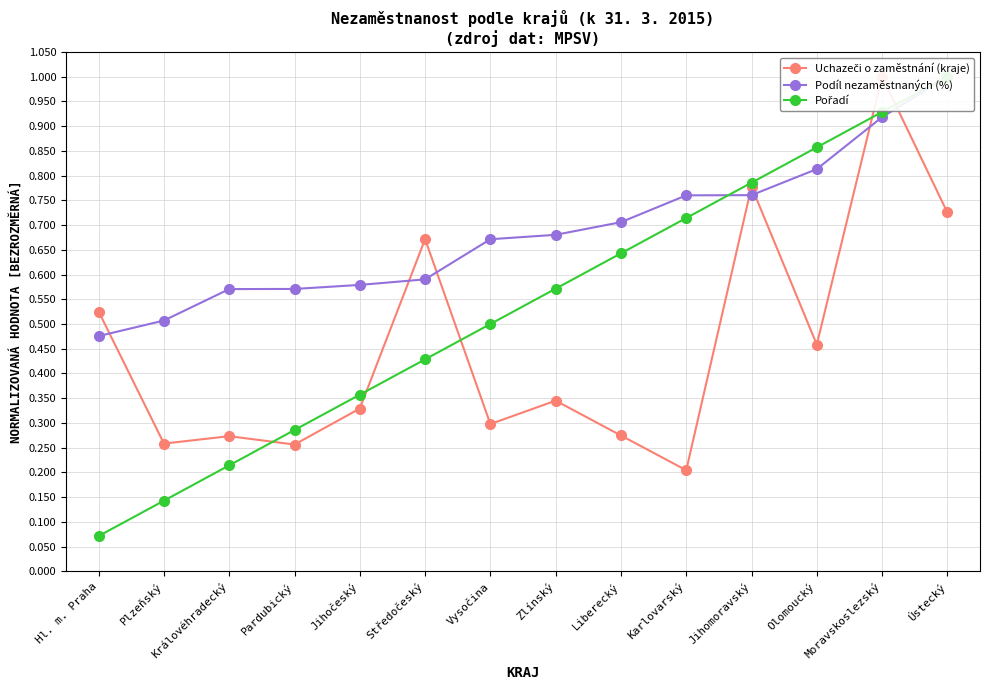

The value of Uchazeči o zaměstnání (kraje) at Karlovarský is 0.2. True or false?

True